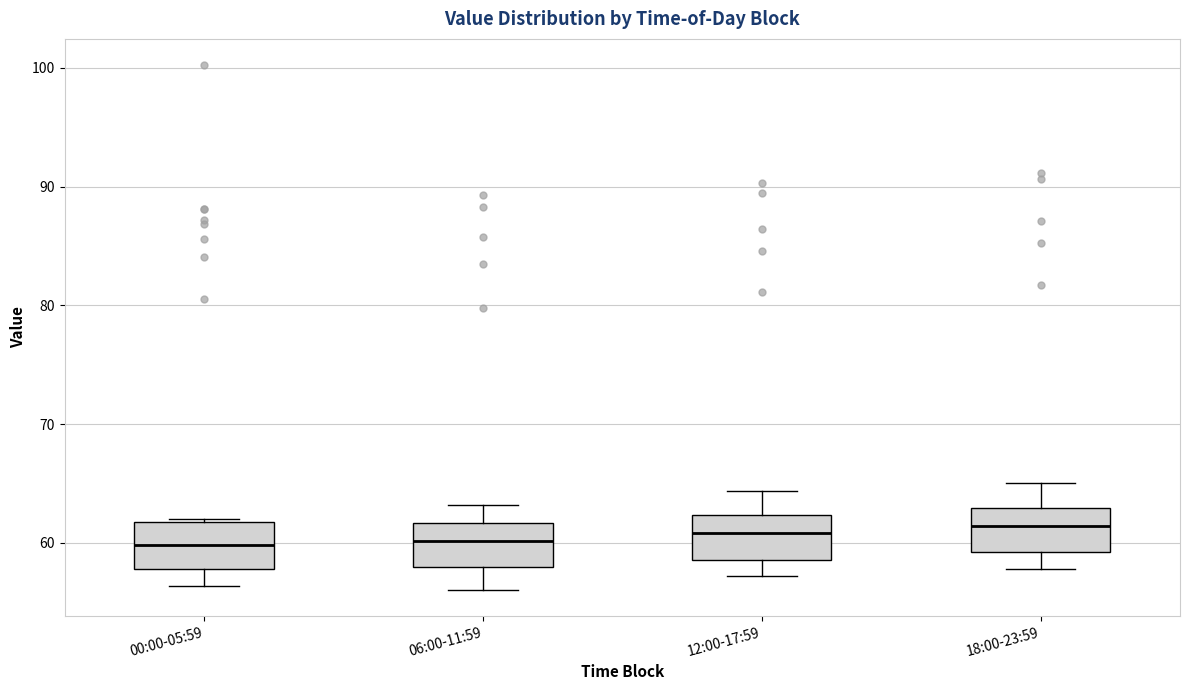

Reading left to right, read every box against the y-axis: the position of its median line, the range the box covers, and the ends of its whiskers. The values are not printed on the chart, so give them approximately, as read against the axis.

00:00-05:59: median 60, box 58 to 62, whiskers 56 to 62
06:00-11:59: median 60, box 58 to 62, whiskers 56 to 63
12:00-17:59: median 61, box 59 to 62, whiskers 57 to 64
18:00-23:59: median 61, box 59 to 63, whiskers 58 to 65